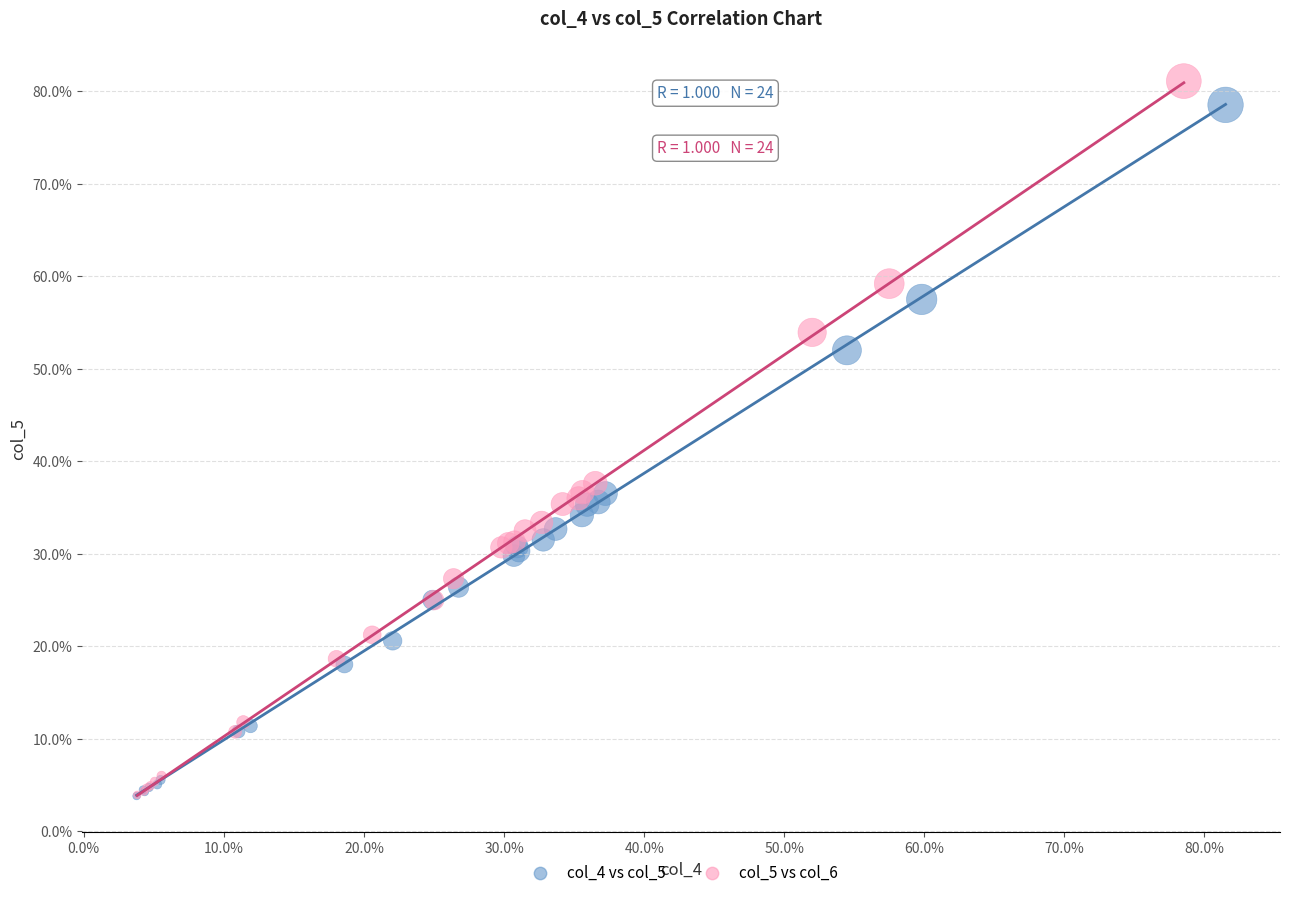

What are all the series names shown in the legend?

col_4 vs col_5, col_5 vs col_6